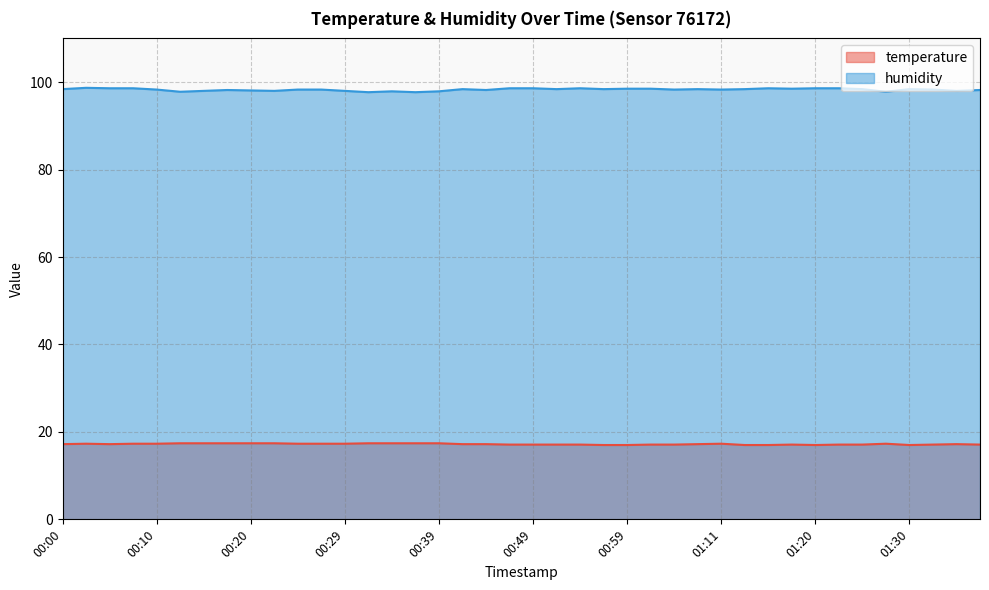

Between 01:30 and 00:17, which is larger?

00:17